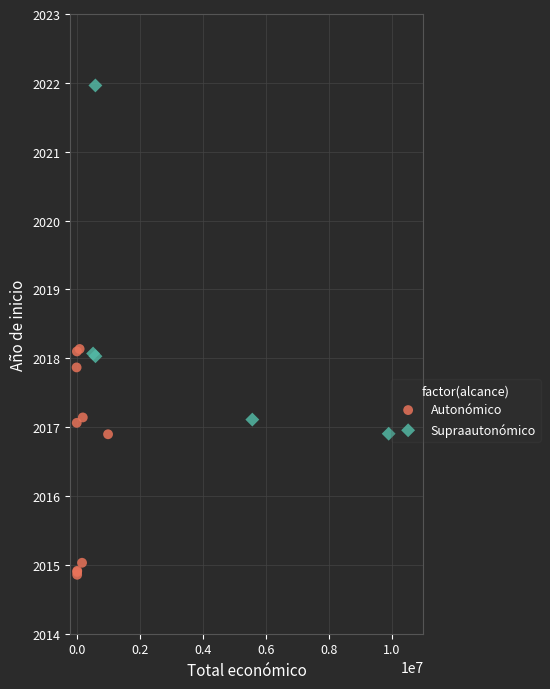

Which series reaches the minimum Y coordinate?

Autonómico